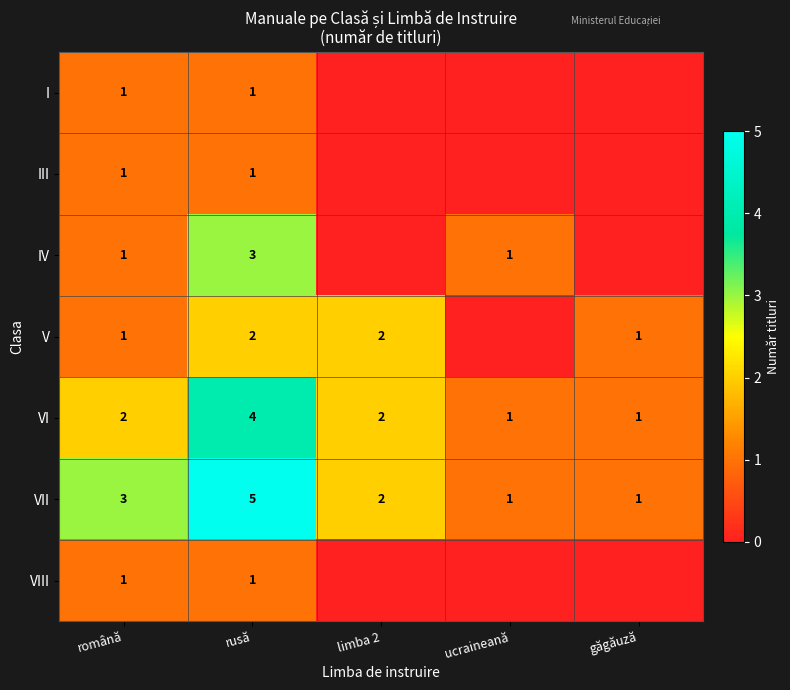

How many distinct data groups are displayed?

7